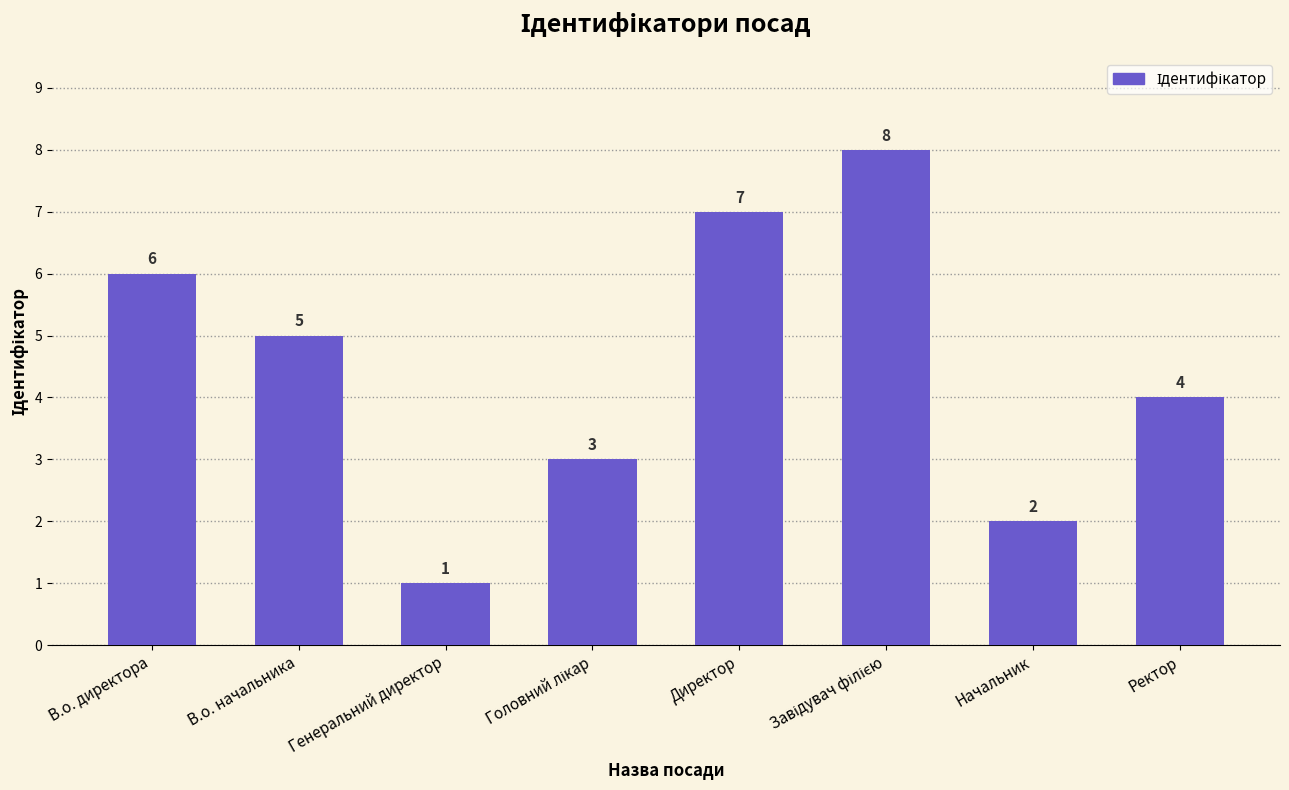

Reading left to right, extract all data points from this chart.

6	5	1	3	7	8	2	4